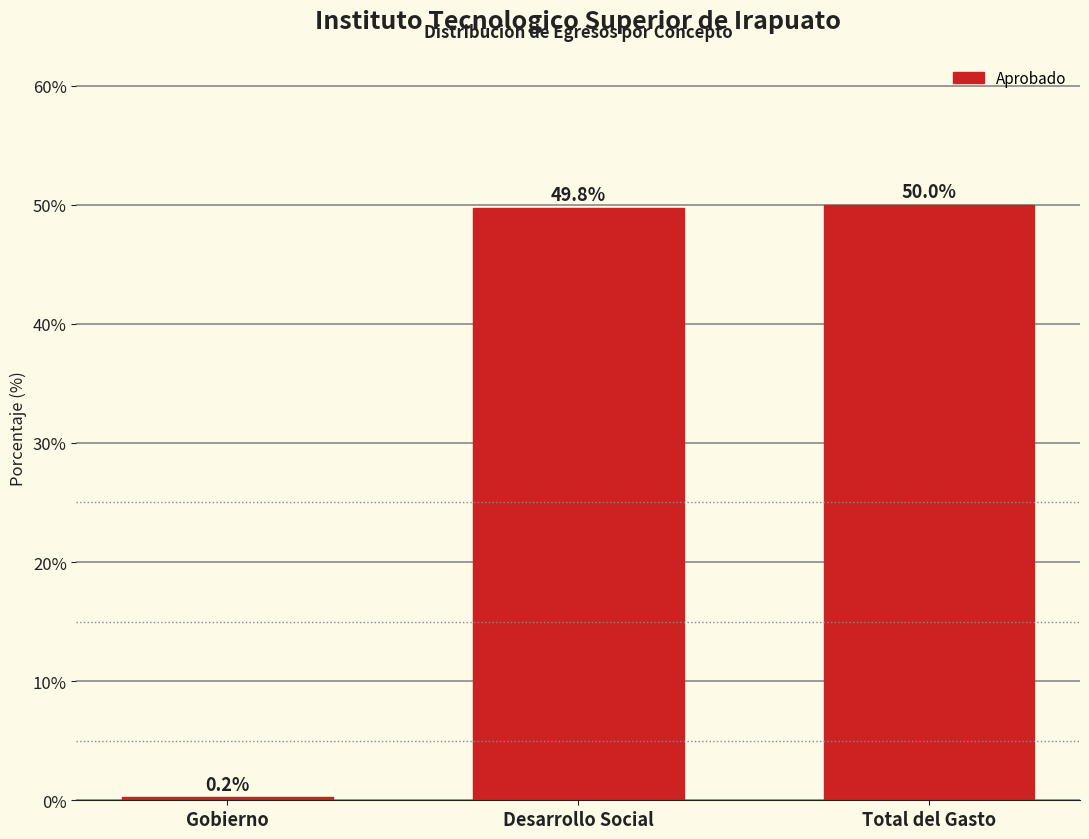

Reading left to right, what are all the values shown in this chart?

0.2	49.8	50.0